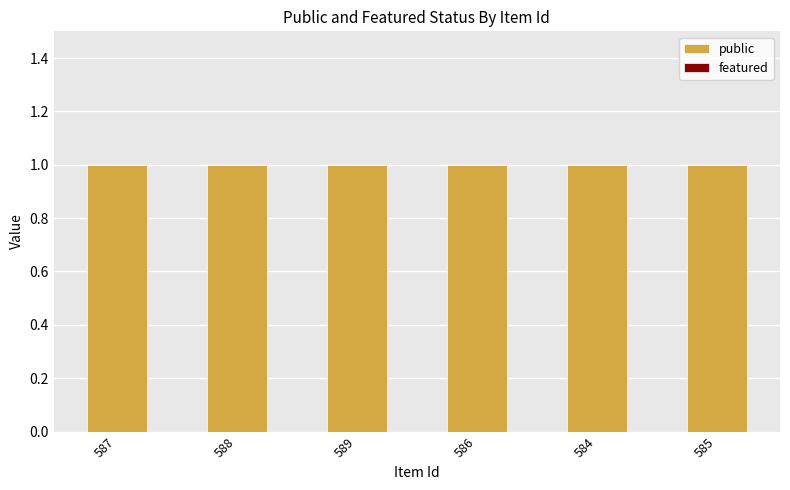

How many bars are there in each group?

2